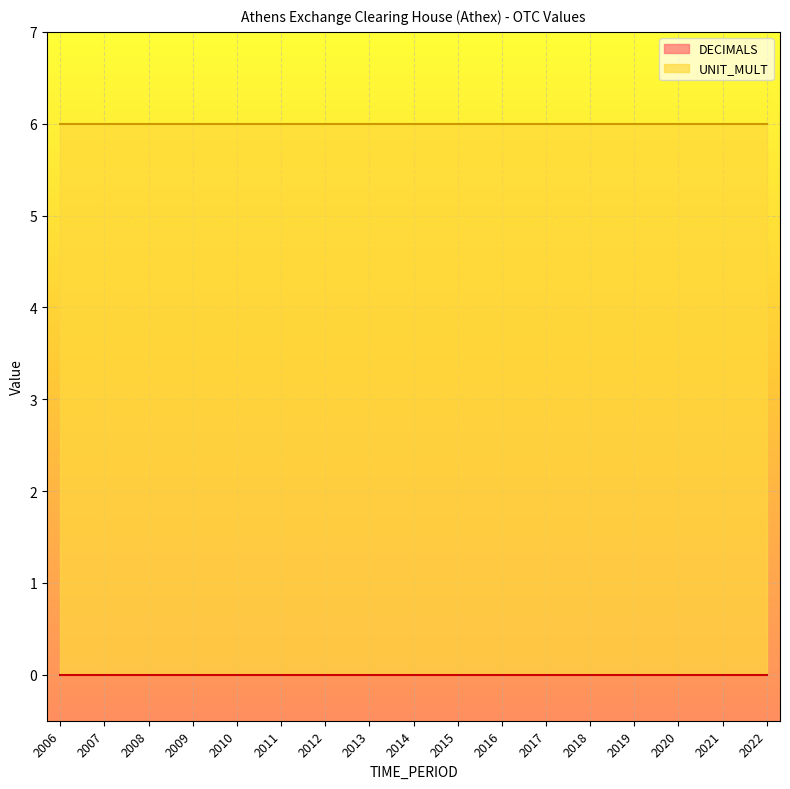

The UNIT_MULT series shows 6 at 2008. True or false?

True